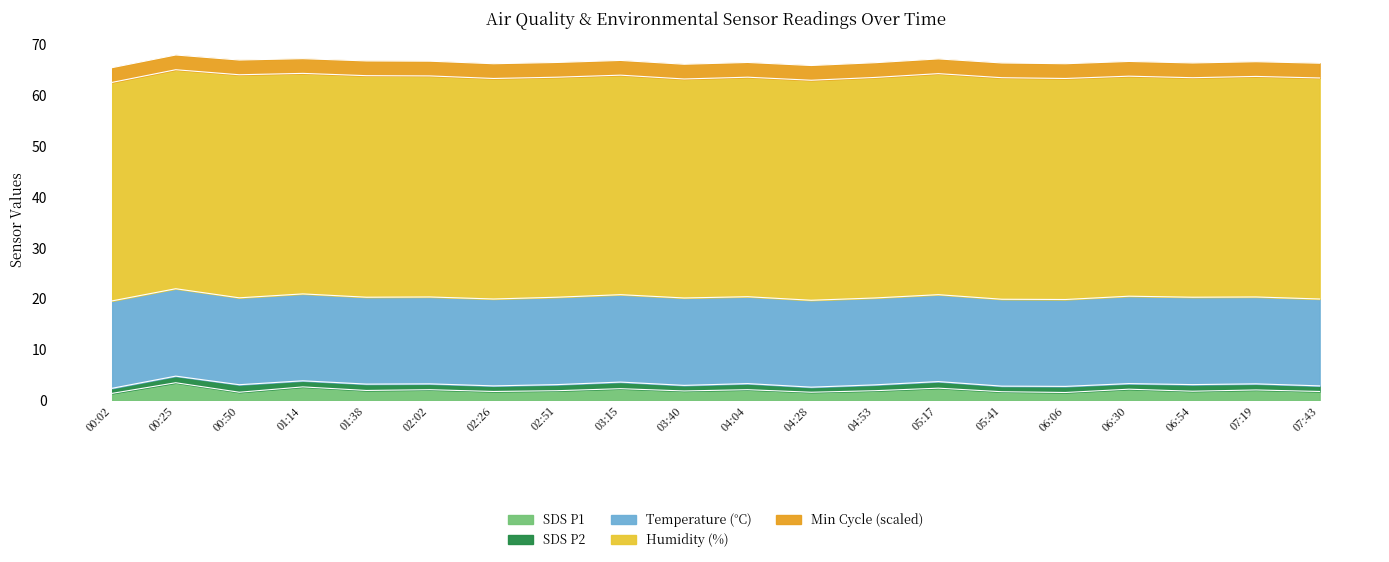

Where is the first local minimum for SDS_P2?

01:14